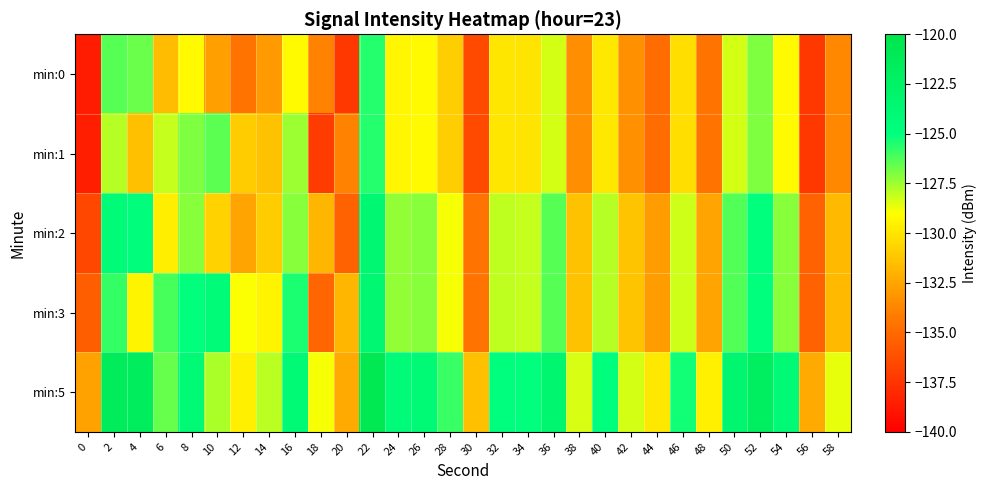

Which series has the widest spread of values?

min:0